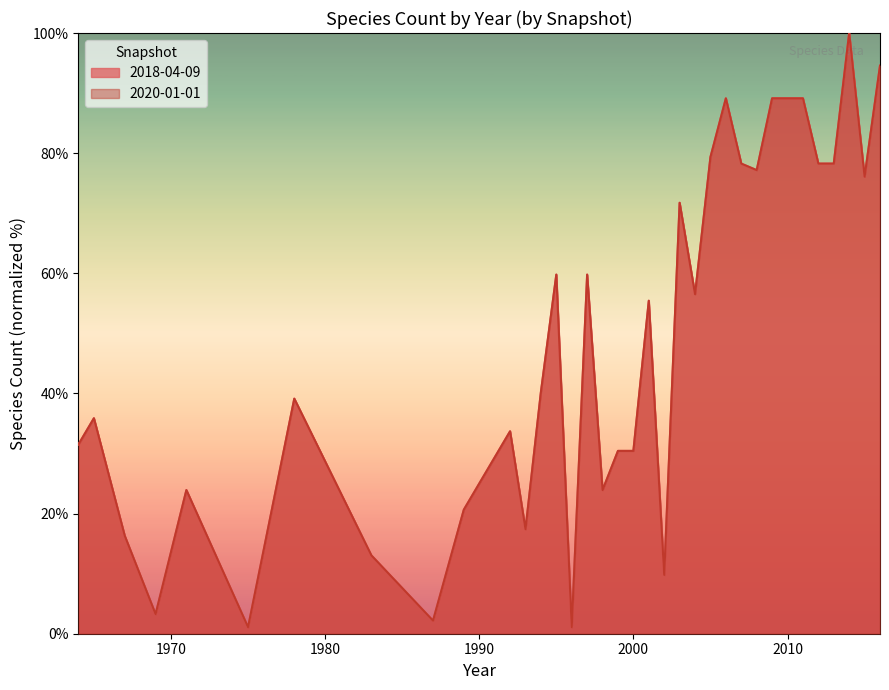

Which series changed the most between 1971 and 2014?

2018-04-09